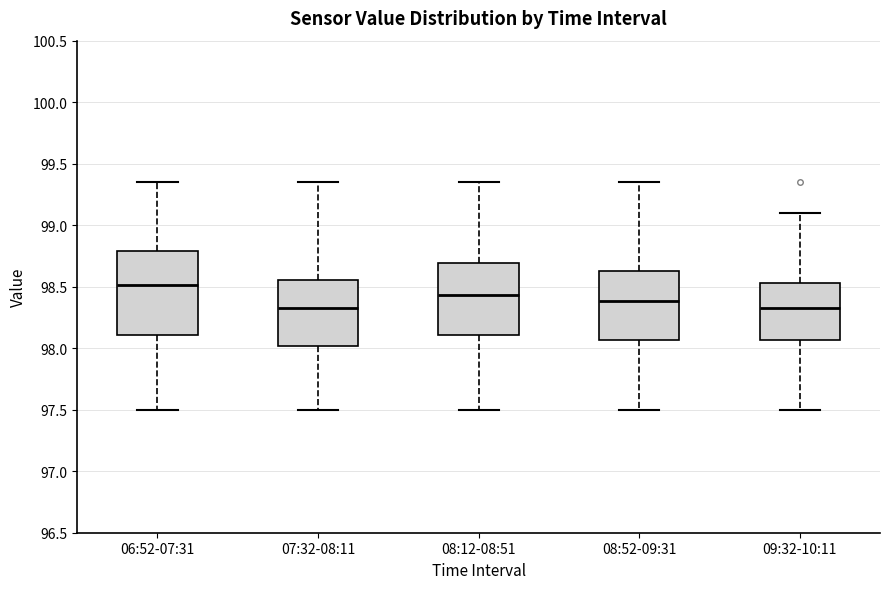

Reading left to right, transcribe this box plot: for each box, give where its median line is, the range the box spans, and where its two whiskers end, as read against the y-axis. The values are not printed on the chart, so give them approximately, as read against the axis.

06:52-07:31: median 98.50, box 98.10 to 98.80, whiskers 97.50 to 99.35
07:32-08:11: median 98.35, box 98.00 to 98.55, whiskers 97.50 to 99.35
08:12-08:51: median 98.45, box 98.10 to 98.70, whiskers 97.50 to 99.35
08:52-09:31: median 98.40, box 98.05 to 98.65, whiskers 97.50 to 99.35
09:32-10:11: median 98.35, box 98.05 to 98.55, whiskers 97.50 to 99.10